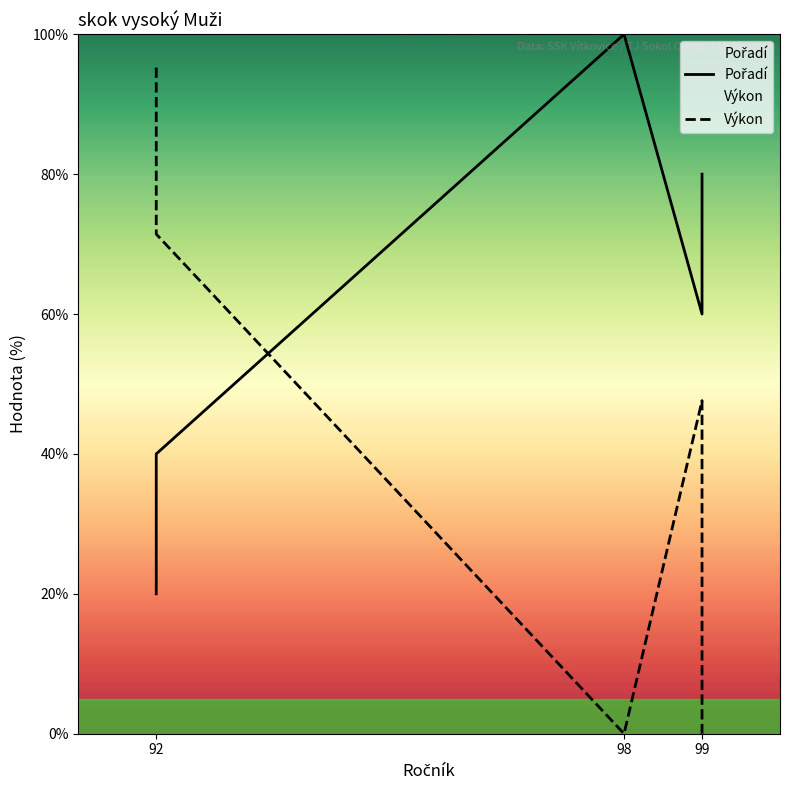

How many times do Pořadí and Výkon cross each other?

1